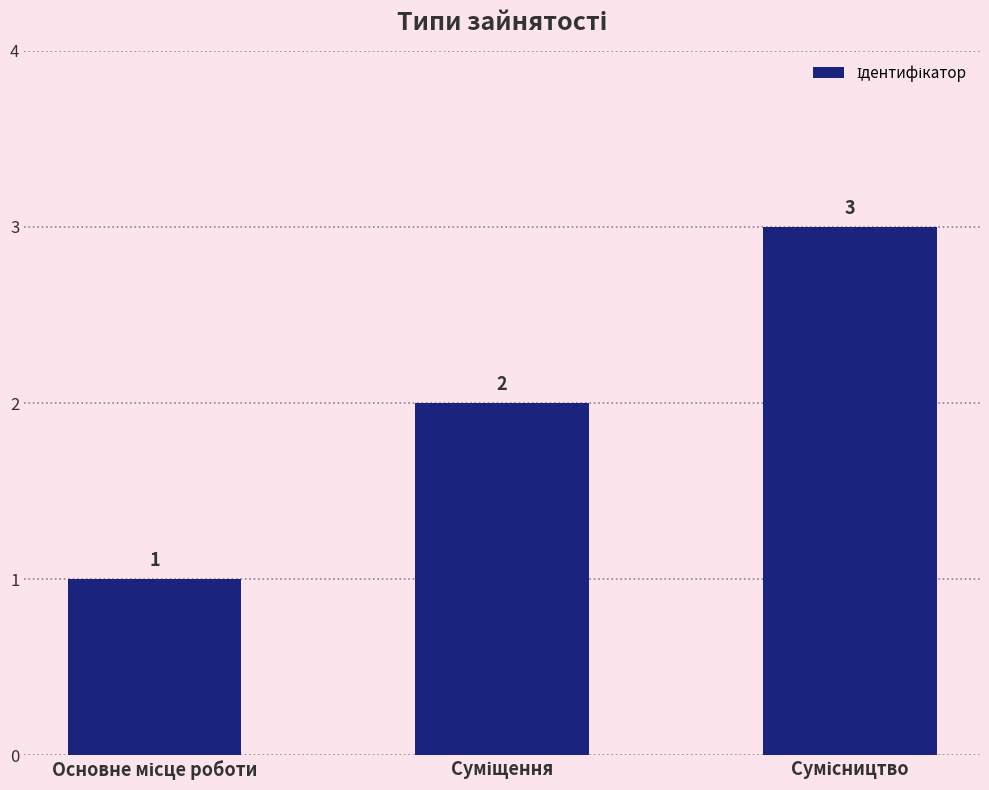

How many values are between 1 and 3?

3